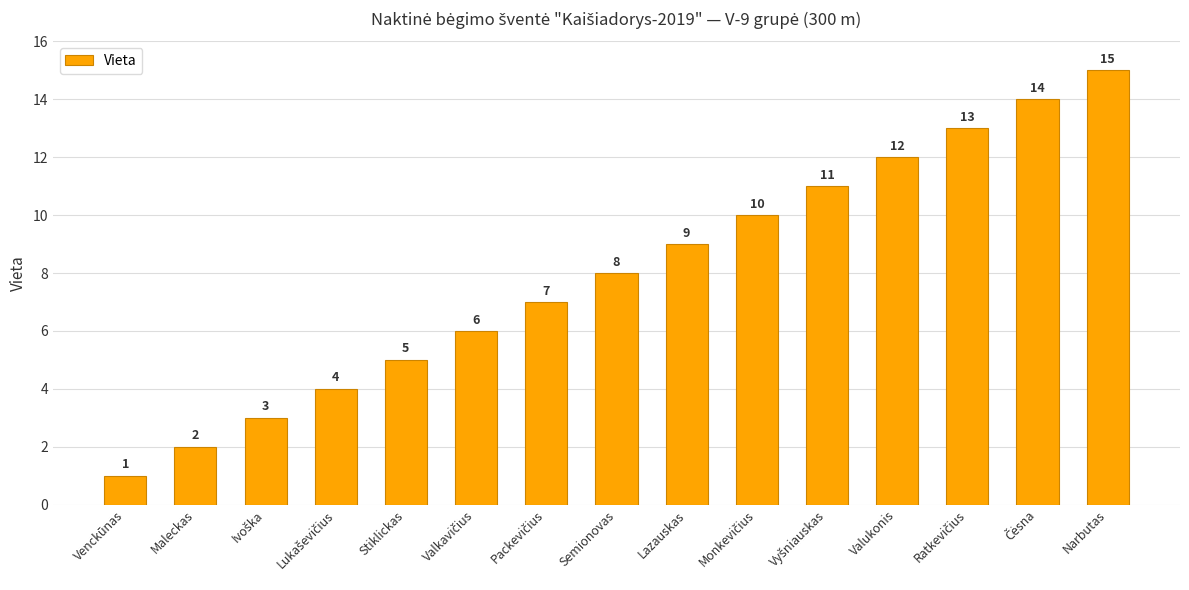

Read the value at Semionovas.

8